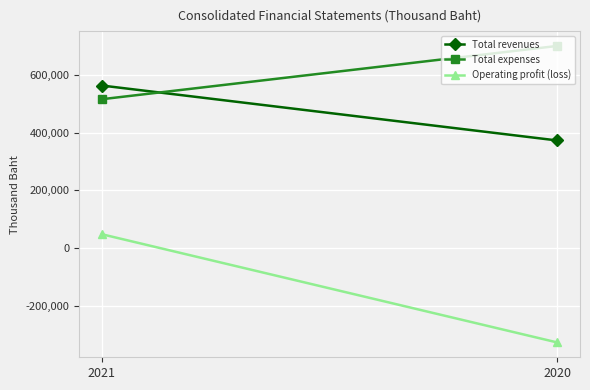

The value of Total revenues at 2020 is 372882. True or false?

True